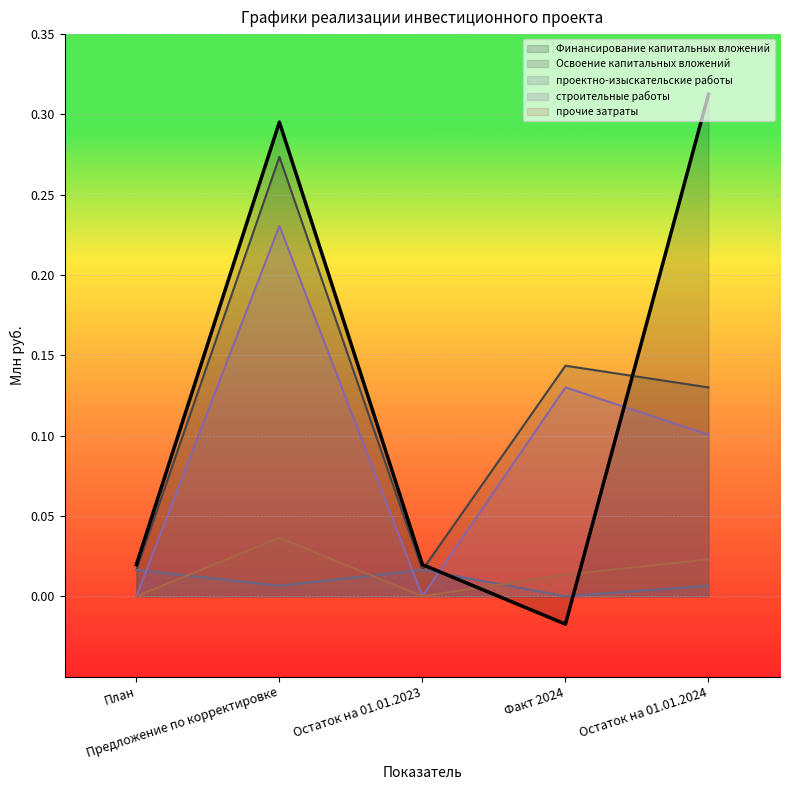

Reading right to left, extract all data points from this chart.

Финансирование капитальных вложений: 0.3	-0.0	0.0	0.3	0.0
Освоение капитальных вложений: 0.1	0.1	0.0	0.3	0.0
проектно-изыскательские работы: 0.0	0.0	0.0	0.0	0.0
строительные работы: 0.1	0.1	0.0	0.2	0.0
прочие затраты: 0.0	0.0	0.0	0.0	0.0